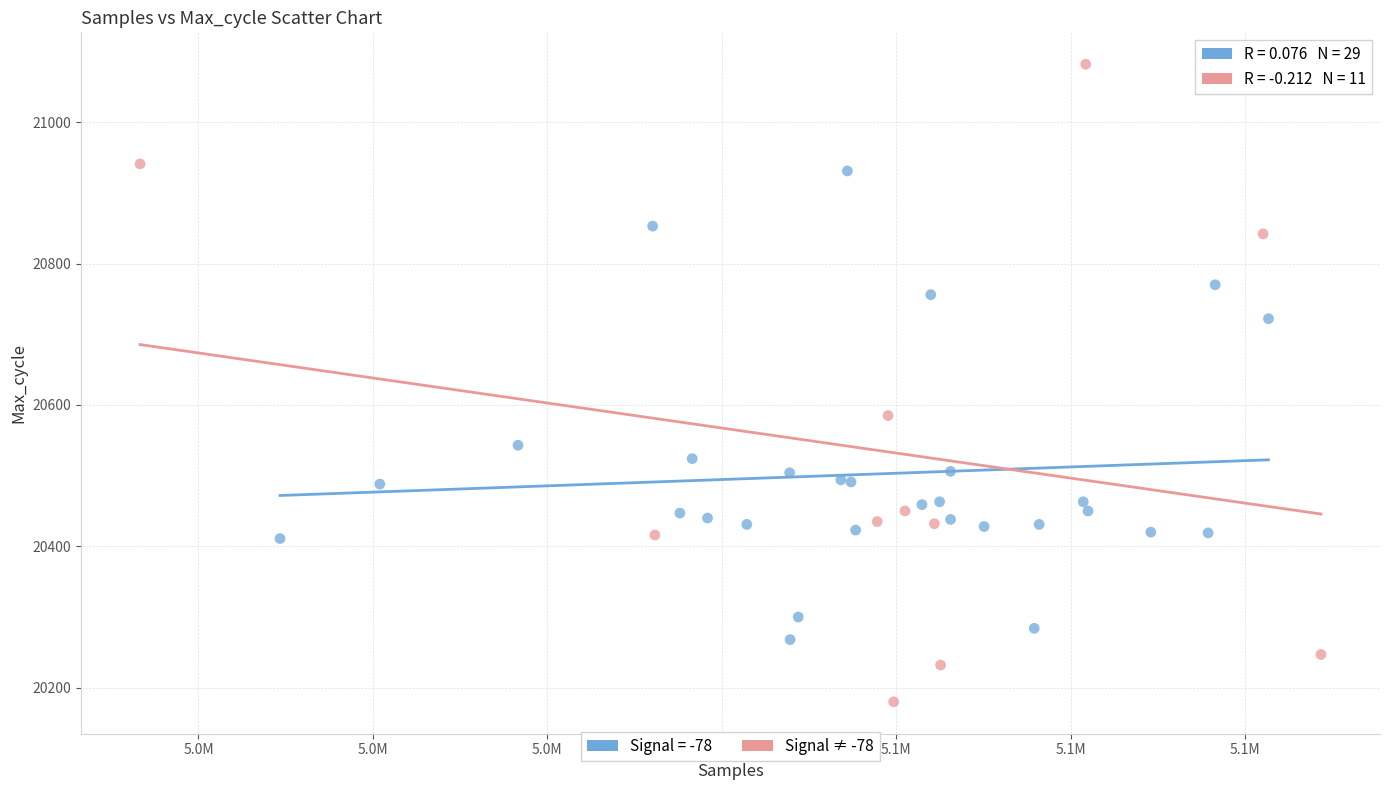

Which series contains the lowest Y value?

Signal ≠ -78